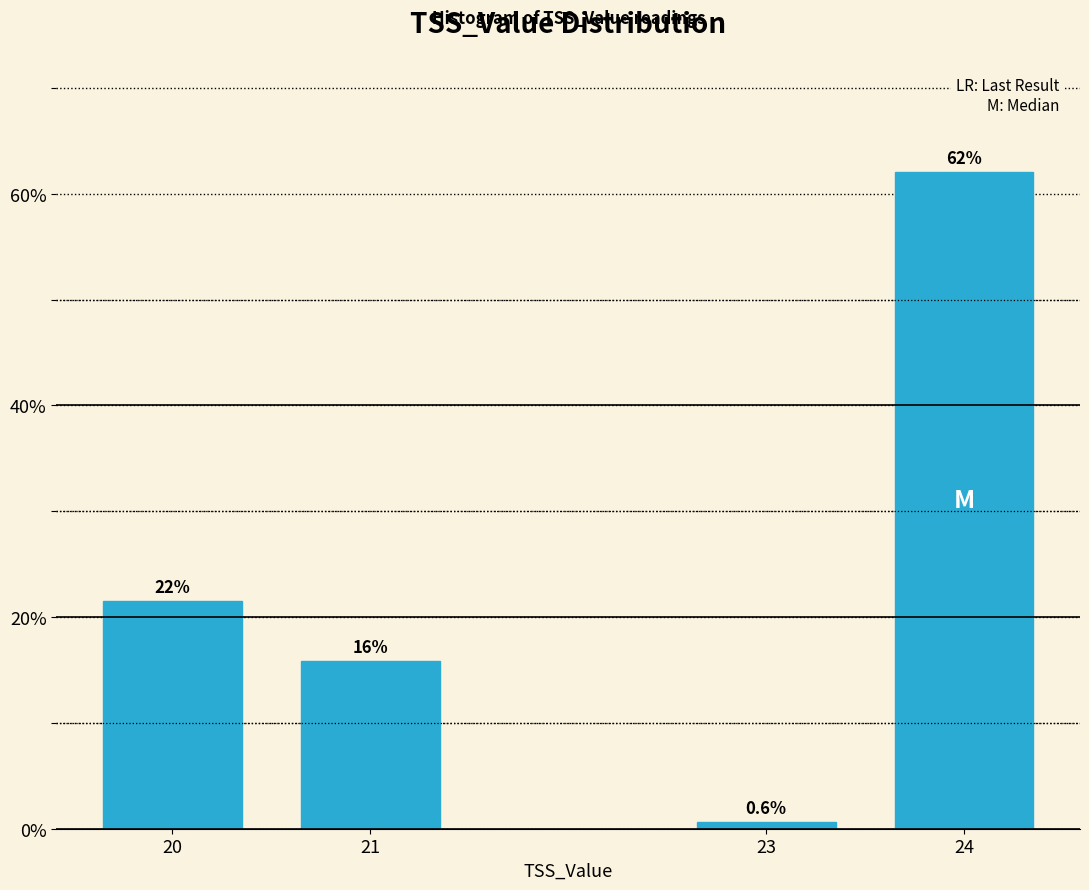

Reading left to right, what are all the values shown in this chart?

20=21.5	21=15.8	23=0.6	24=62.0